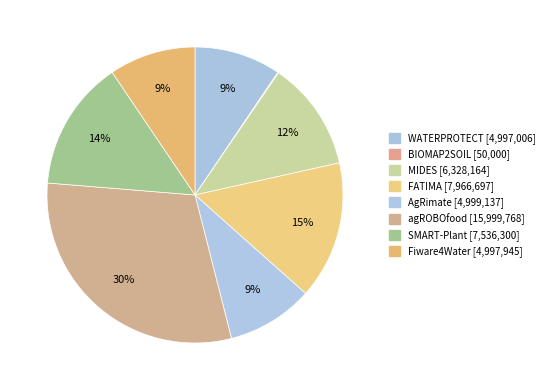

What percentage is the MIDES slice, to the nearest percent?

12%